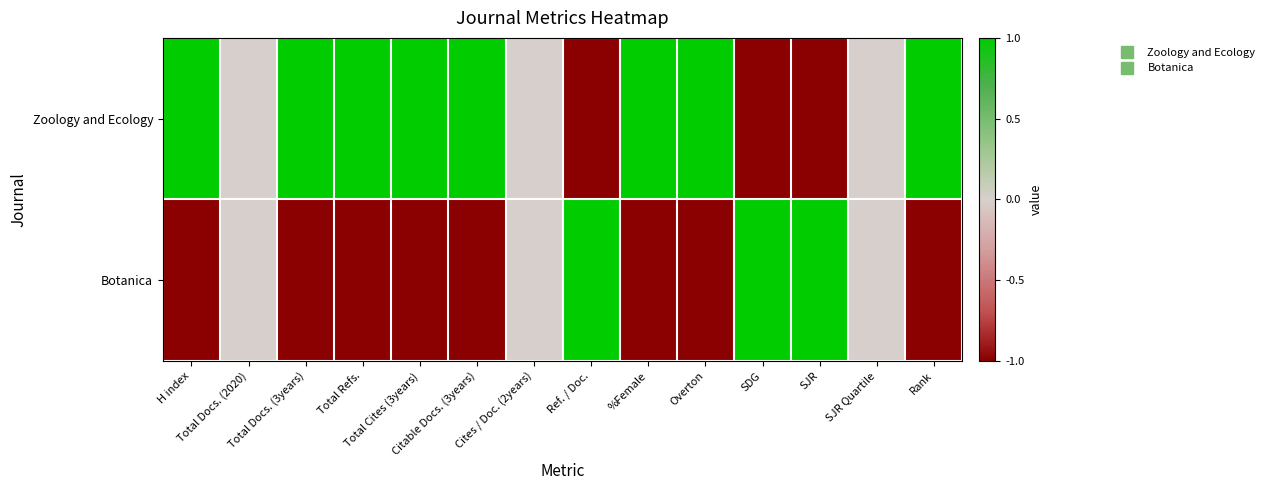

Reading left to right, list all the values displayed in this chart.

Zoology and Ecology: H index=1	Total Docs. (2020)=0	Total Docs. (3years)=1	Total Refs.=1	Total Cites (3years)=1	Citable Docs. (3years)=1	Cites / Doc. (2years)=0	Ref. / Doc.=-1	%Female=1	Overton=1	SDG=-1	SJR=-1	SJR Quartile=0	Rank=1
Botanica: H index=-1	Total Docs. (2020)=0	Total Docs. (3years)=-1	Total Refs.=-1	Total Cites (3years)=-1	Citable Docs. (3years)=-1	Cites / Doc. (2years)=0	Ref. / Doc.=1	%Female=-1	Overton=-1	SDG=1	SJR=1	SJR Quartile=0	Rank=-1